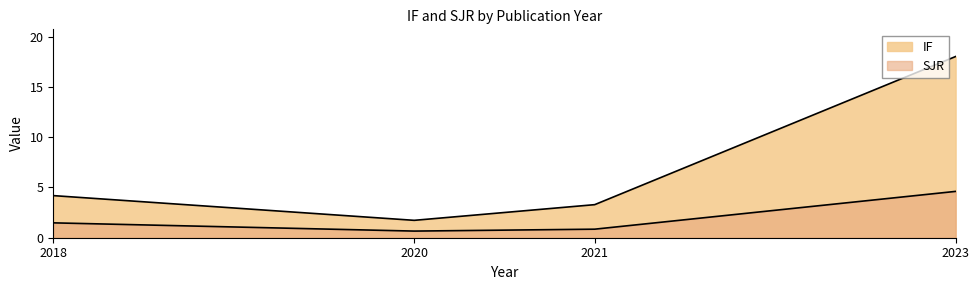

What is the difference between the maximum and minimum values in the SJR series?

4.0